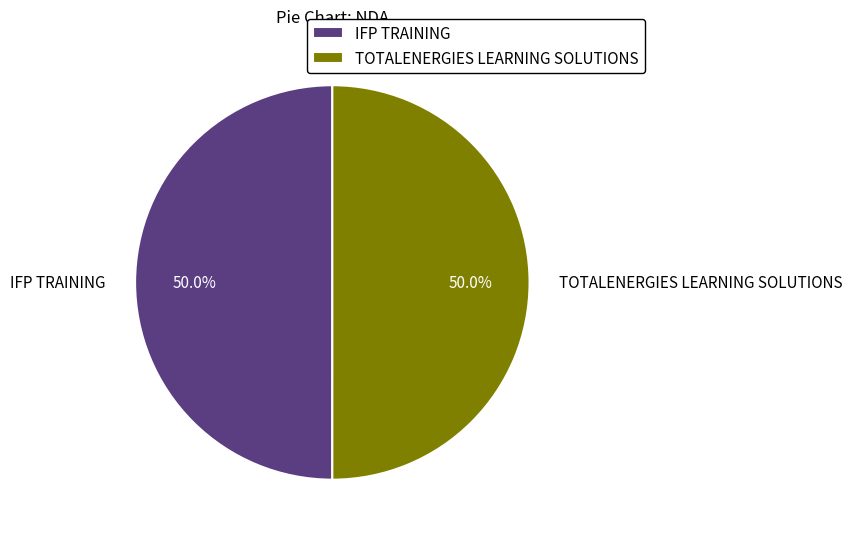

To the nearest percent, what percentage of the pie is TOTALENERGIES LEARNING SOLUTIONS?

50%